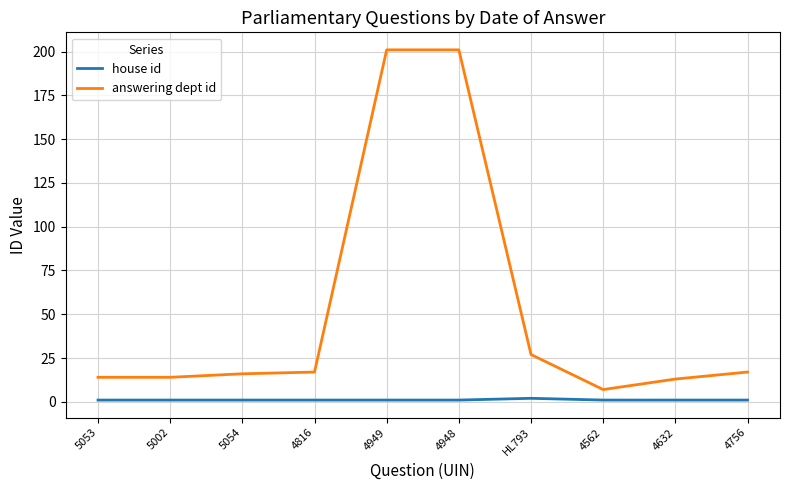

What is the lowest value of the answering dept id series?

7